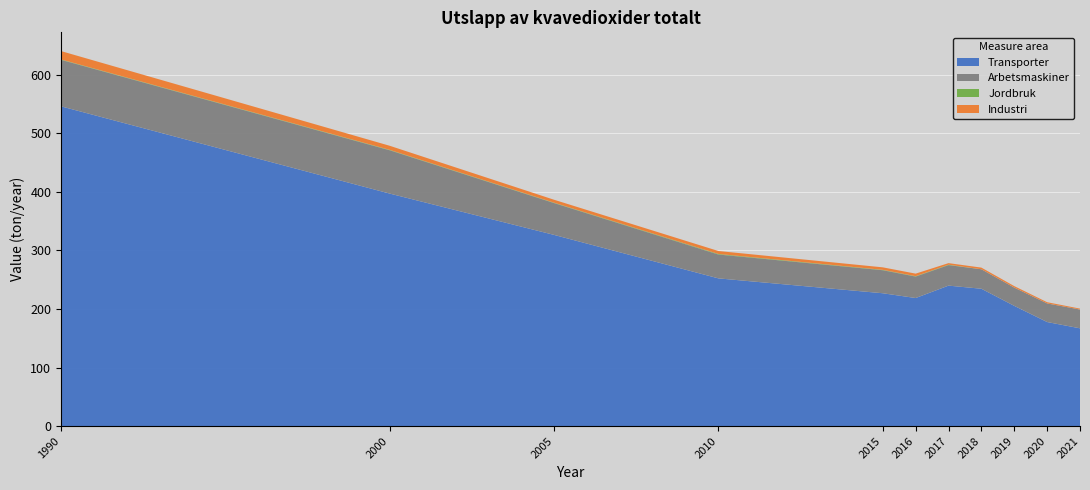

Reading right to left, extract all data points from this chart.

Industri: 1.5	2.1	2.5	2.8	2.7	4.4	4.3	5.0	5.0	7.0	14.3
Transporter: 166.9	177.7	205.2	234.5	239.8	218.6	226.8	252.1	326.3	396.8	545.7
Arbetsmaskiner: 32.1	31.7	31.2	33.2	35.0	36.6	39.3	40.7	54.3	73.9	79.3
Jordbruk: 0.0	0.0	0.0	0.0	0.7	0.6	0.7	1.0	0.6	0.7	0.6